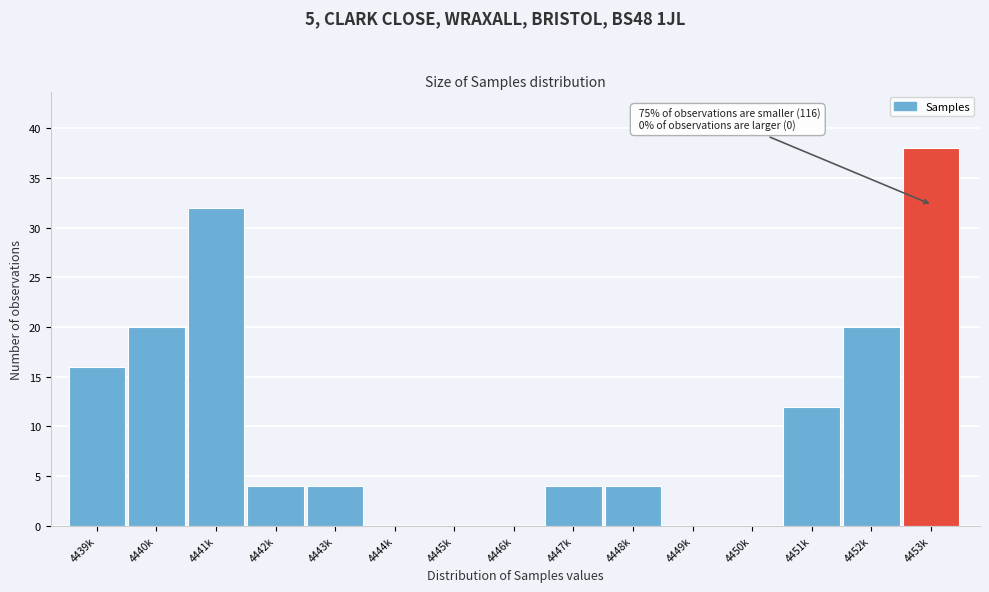

Reading left to right, list all the values displayed in this chart.

4439k=16	4440k=20	4441k=32	4442k=4	4443k=4	4444k=0	4445k=0	4446k=0	4447k=4	4448k=4	4449k=0	4450k=0	4451k=12	4452k=20	4453k=38